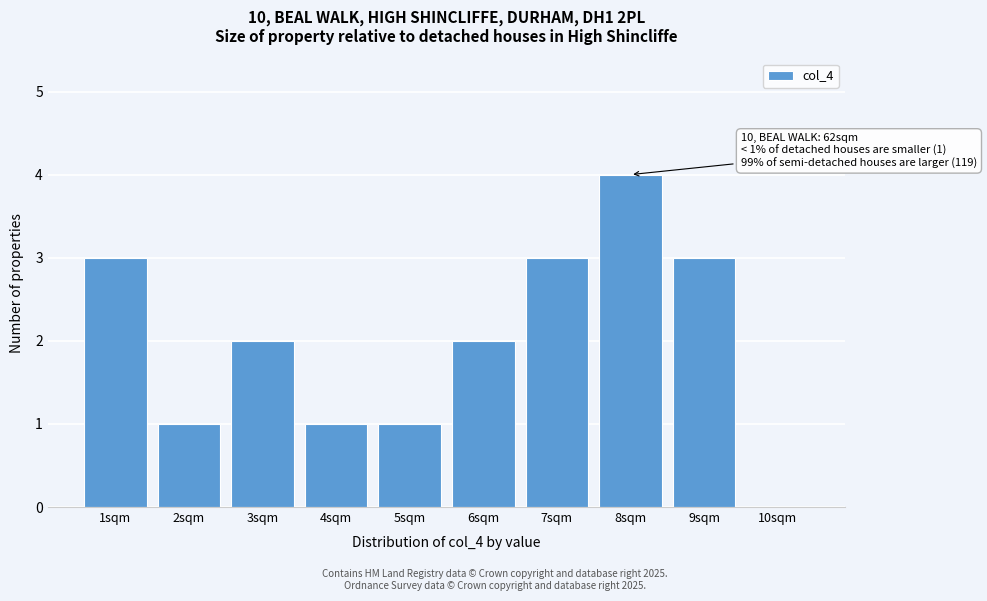

Reading left to right, extract all data points from this chart.

1sqm=3	2sqm=1	3sqm=2	4sqm=1	5sqm=1	6sqm=2	7sqm=3	8sqm=4	9sqm=3	10sqm=0